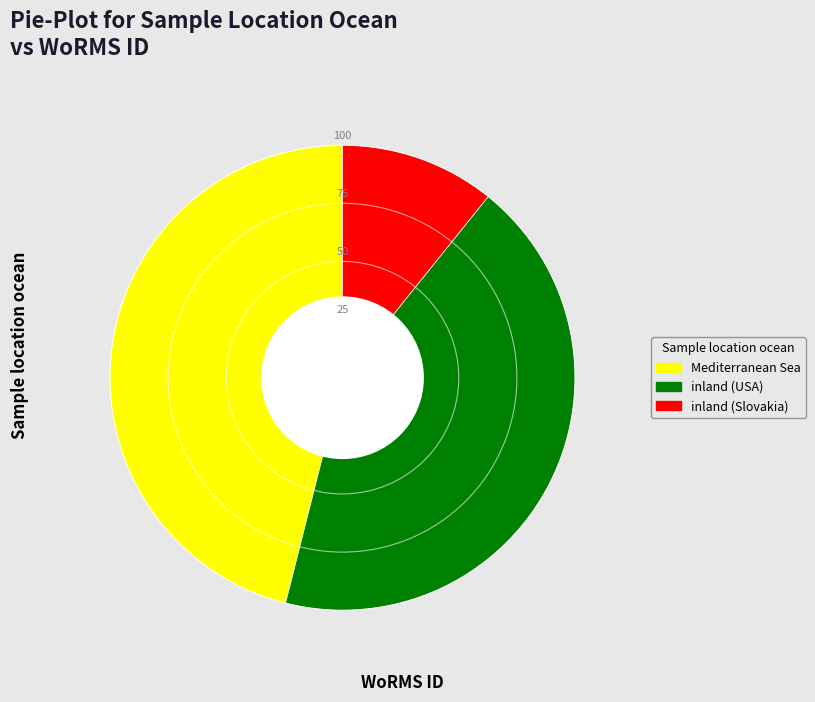

Combined, do inland (USA) and inland (Slovakia) account for over 50%?

Yes